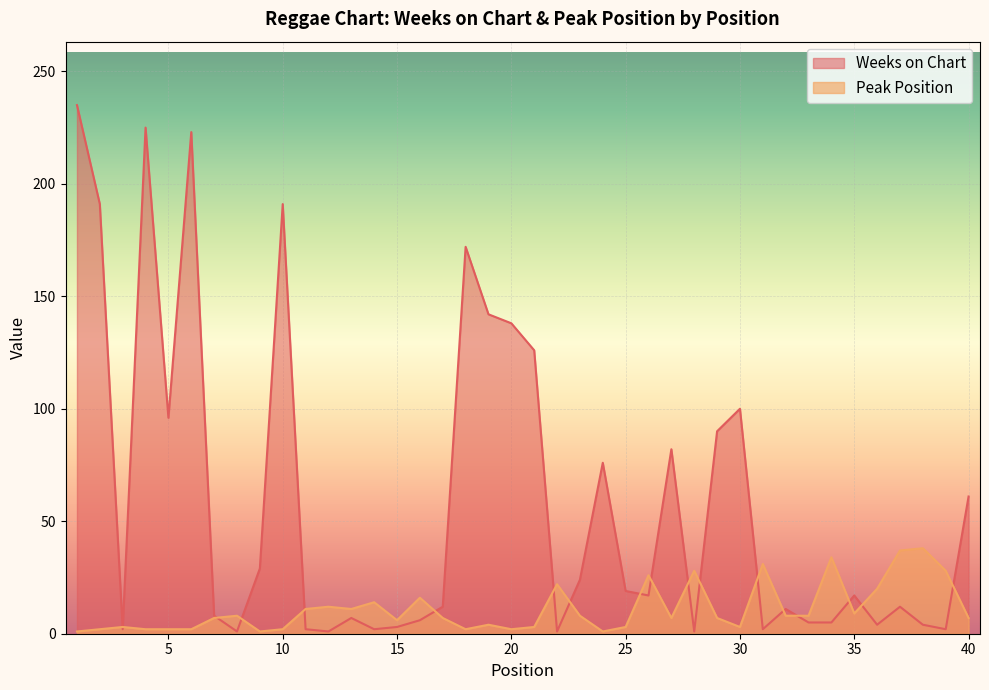

List the series in order of their peak value, lowest first.

Peak Position, Weeks on Chart